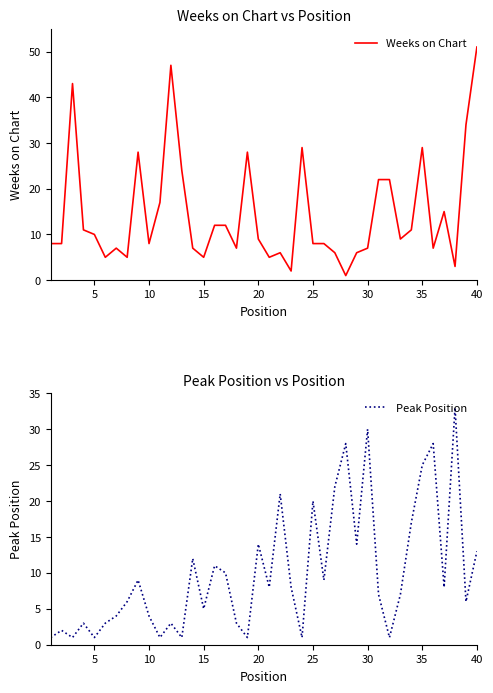

How many lines are shown in the chart?

2